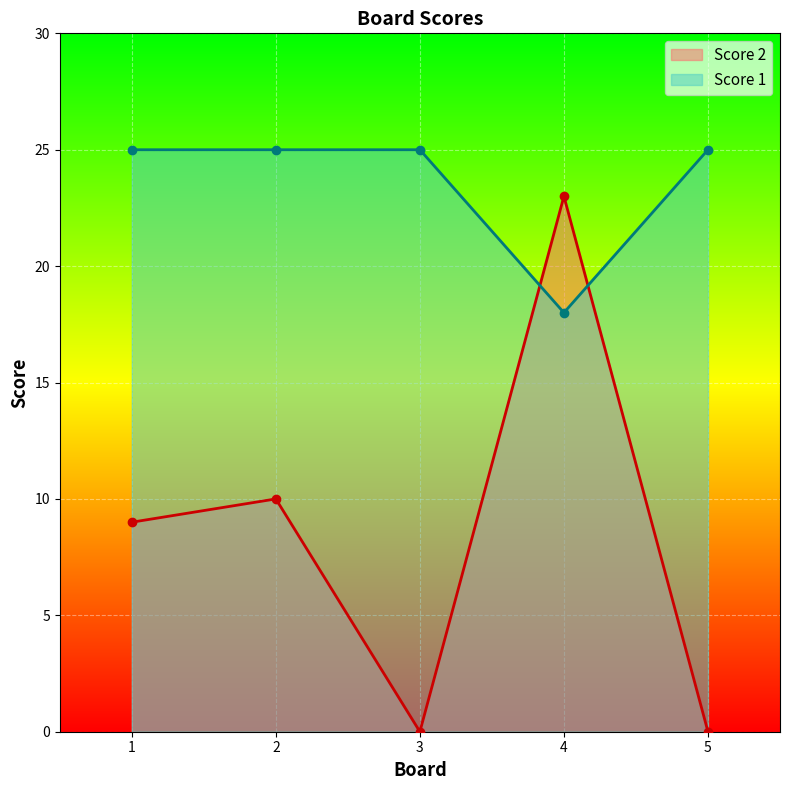

Reading left to right, transcribe all the data shown in this chart.

Score 2: 9	10	0	23	0
Score 1: 25	25	25	18	25